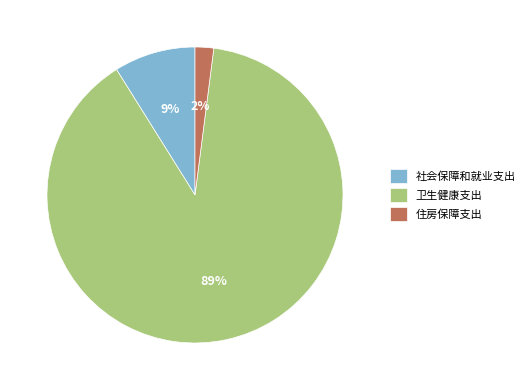

To the nearest percent, what is the average slice percentage?

33%